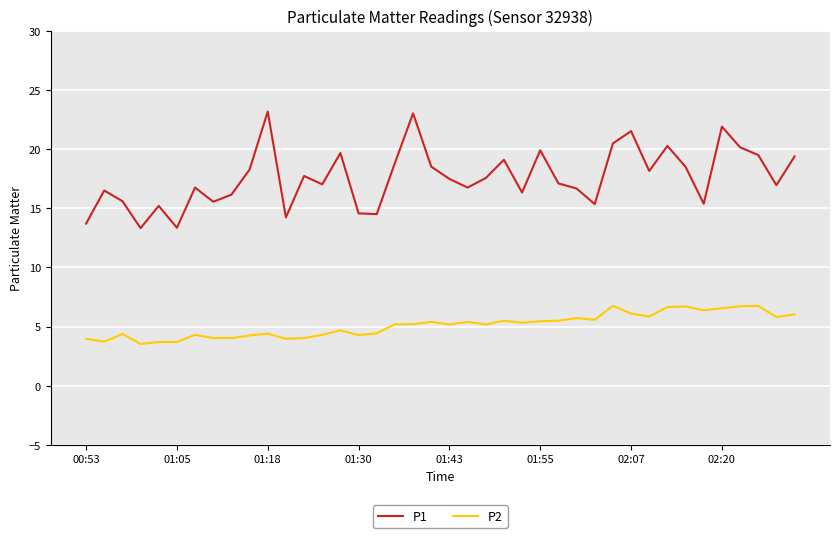

Which series has the largest total across all categories?

P1